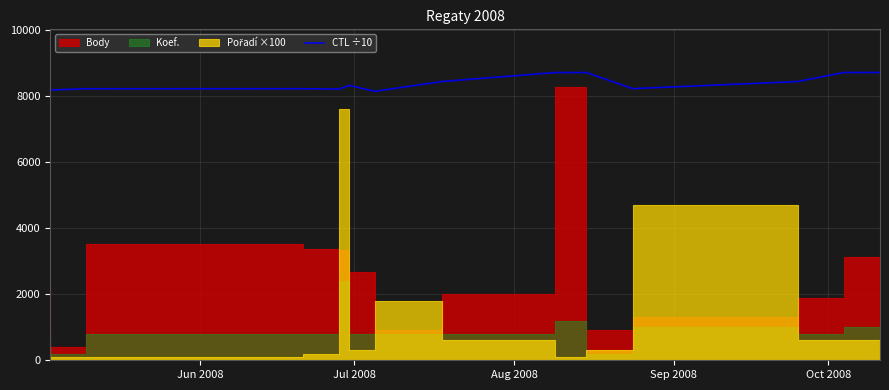

What is the highest value of the CTL ÷10 series?

8702.6